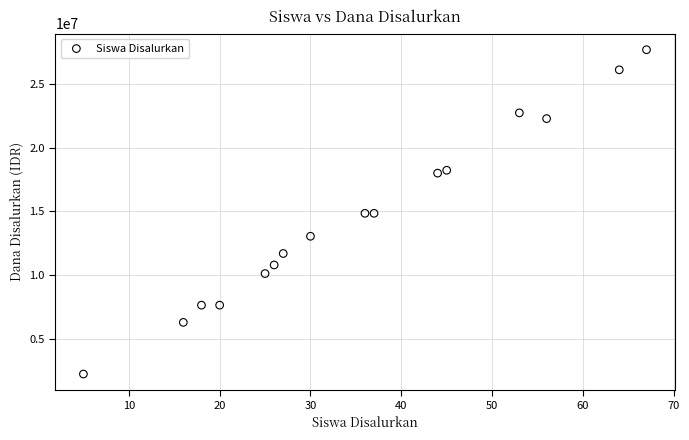

What is the range of X values (max minus min)?

62